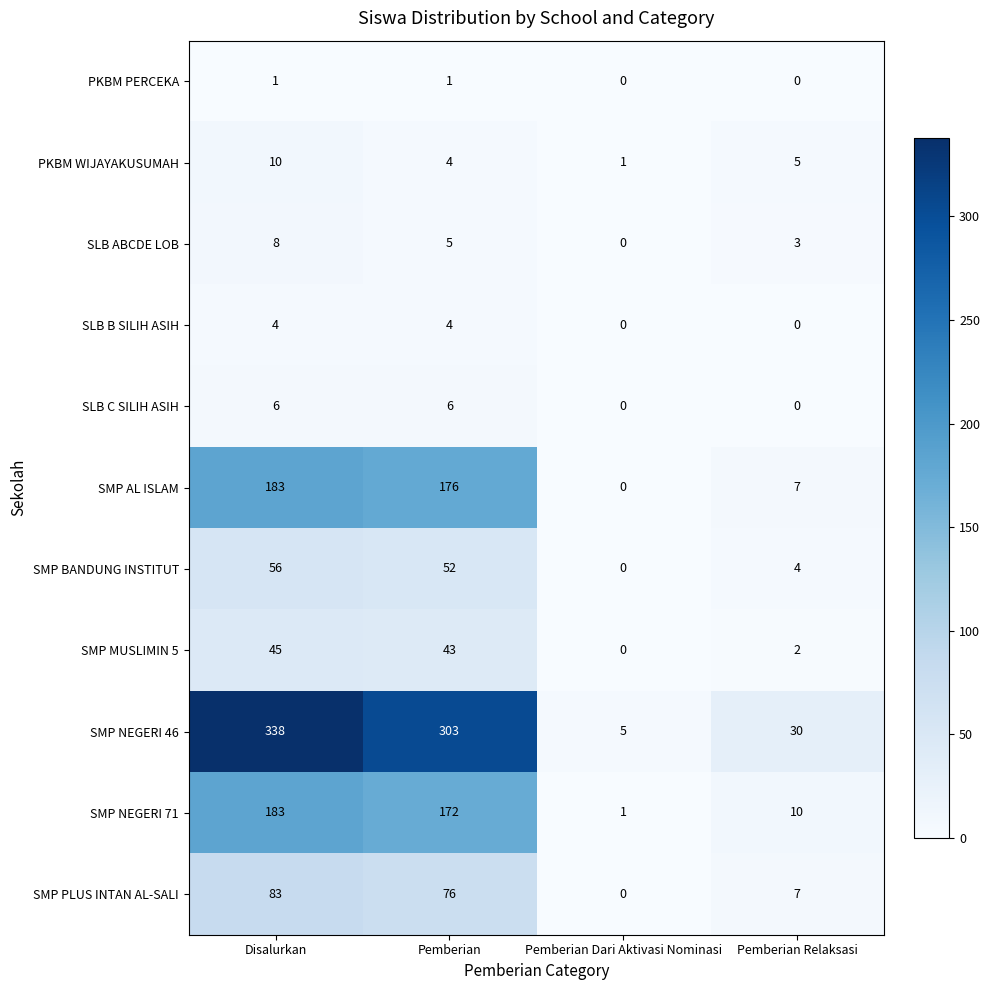

At which category is the sum across all series the highest?

Disalurkan